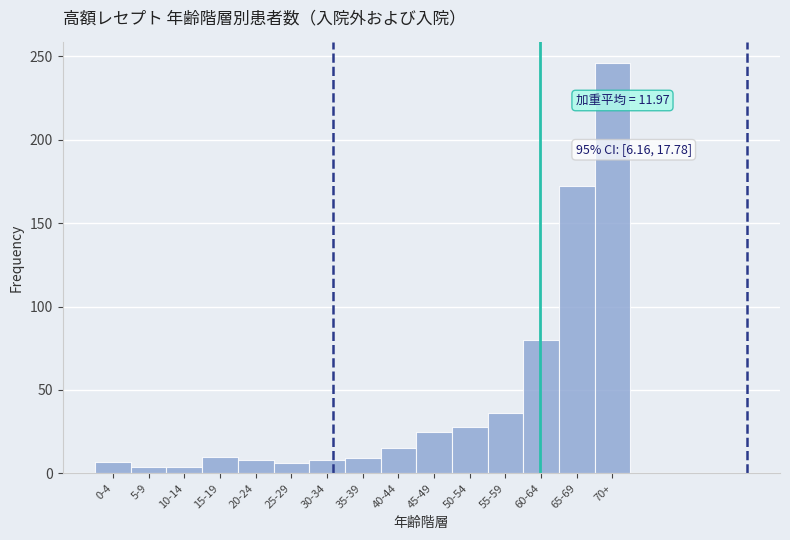

What is the average value?

44